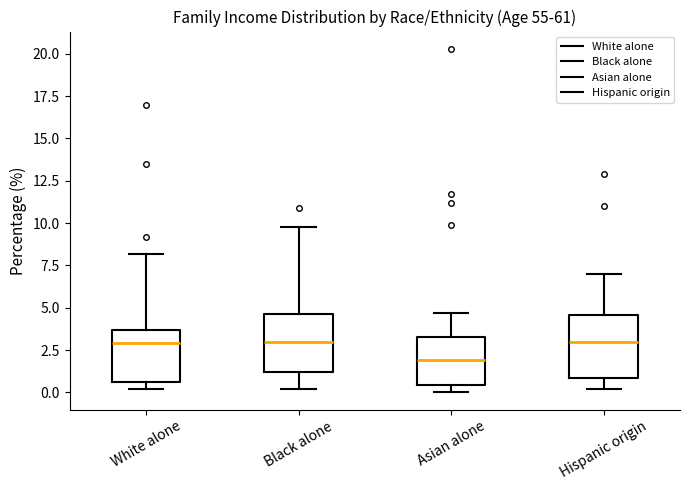

Reading left to right, transcribe this box plot: for each box, give where its median line is, the range the box spans, and where its two whiskers end, as read against the y-axis. The values are not printed on the chart, so give them approximately, as read against the axis.

White alone: median 3.0, box 0.5 to 3.5, whiskers 0.0 to 8.0
Black alone: median 3.0, box 1.0 to 4.5, whiskers 0.0 to 10.0
Asian alone: median 2.0, box 0.5 to 3.5, whiskers 0.0 to 4.5
Hispanic origin: median 3.0, box 1.0 to 4.5, whiskers 0.0 to 7.0